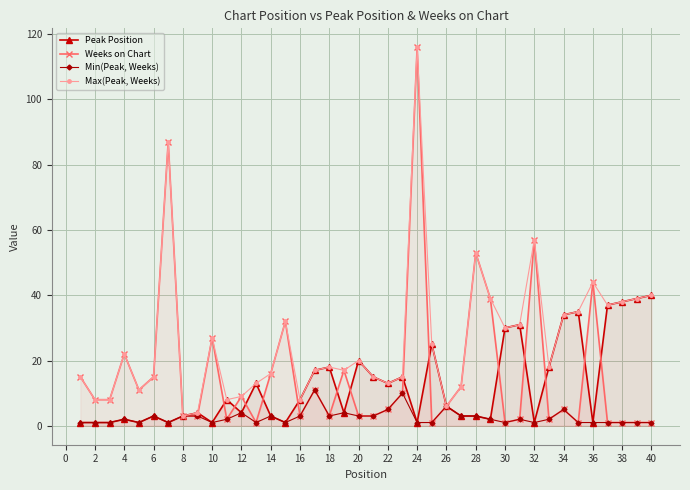

Rank the series by their average value, from highest to lowest.

Max(Peak, Weeks), Weeks on Chart, Peak Position, Min(Peak, Weeks)